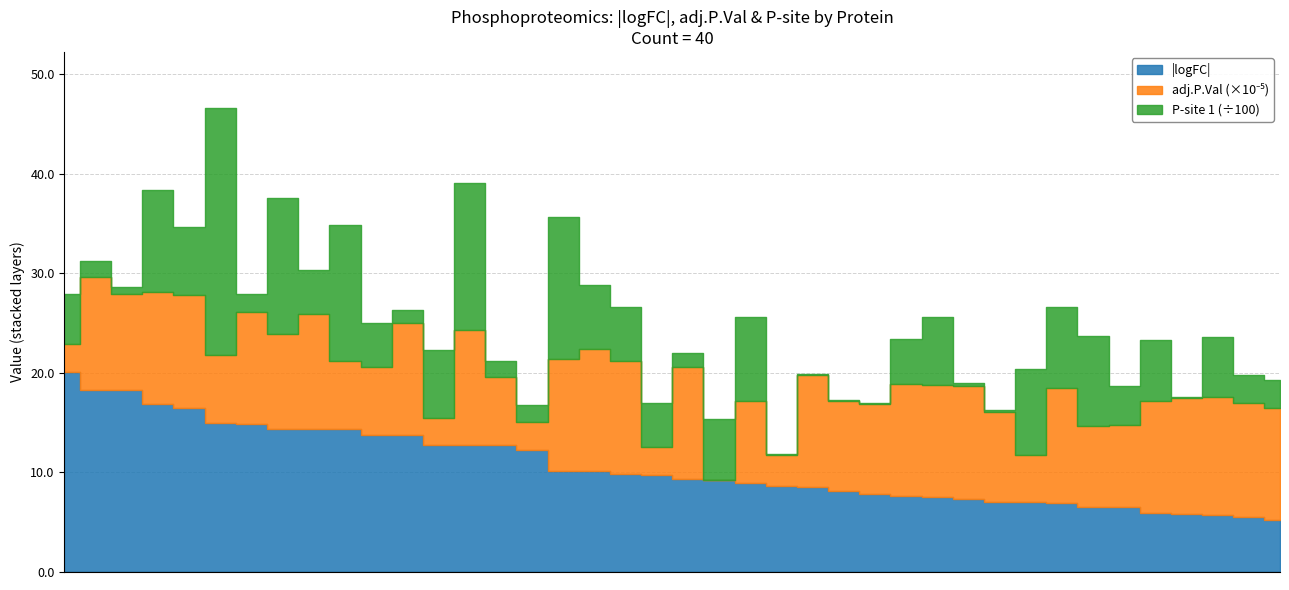

Is it true that adj.P.Val (scaled) equals 0.0 at P15924?

False